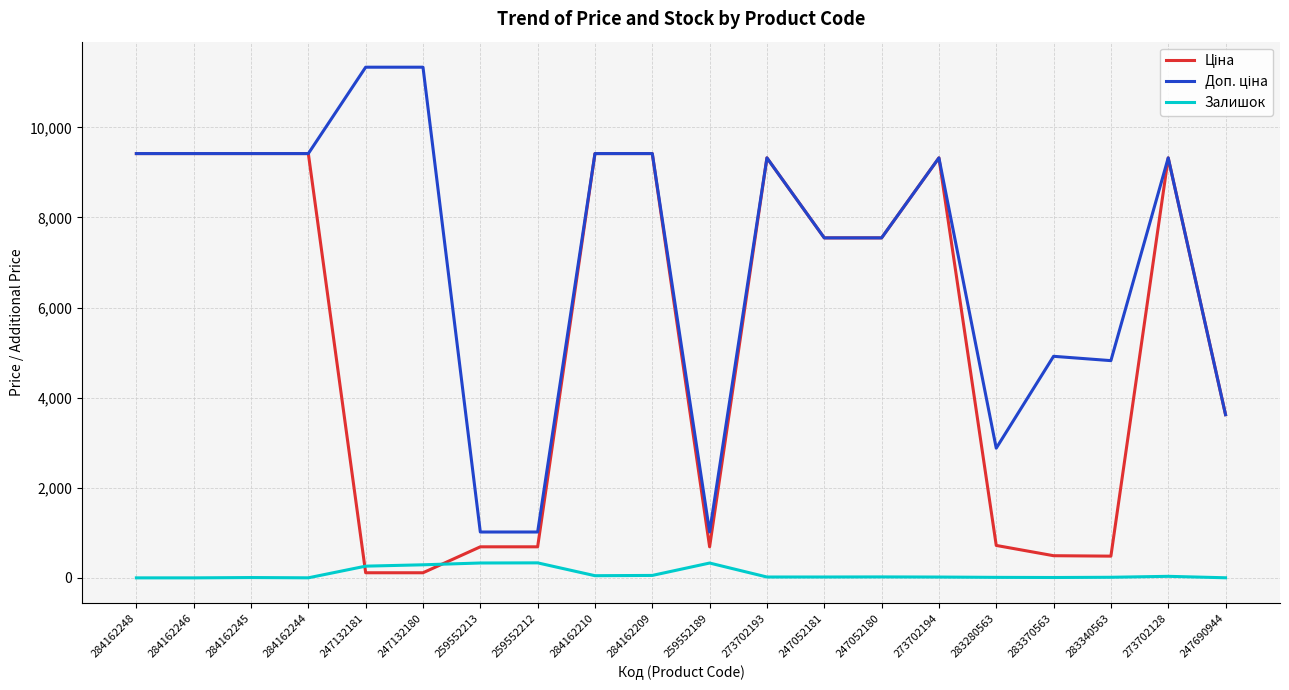

The Залишок series shows 11.0 at 283280563. True or false?

True